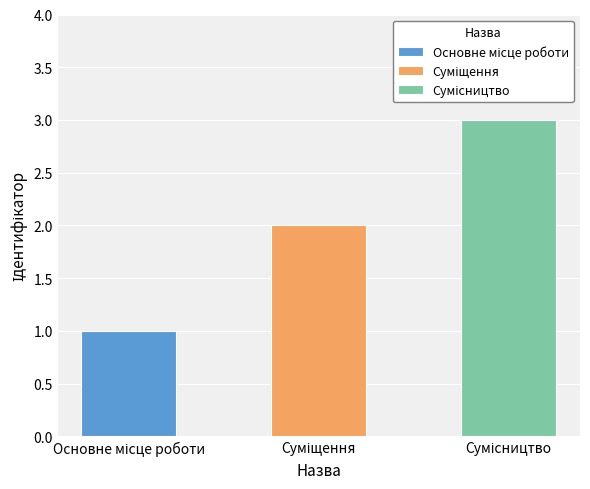

What is the greatest value displayed?

3